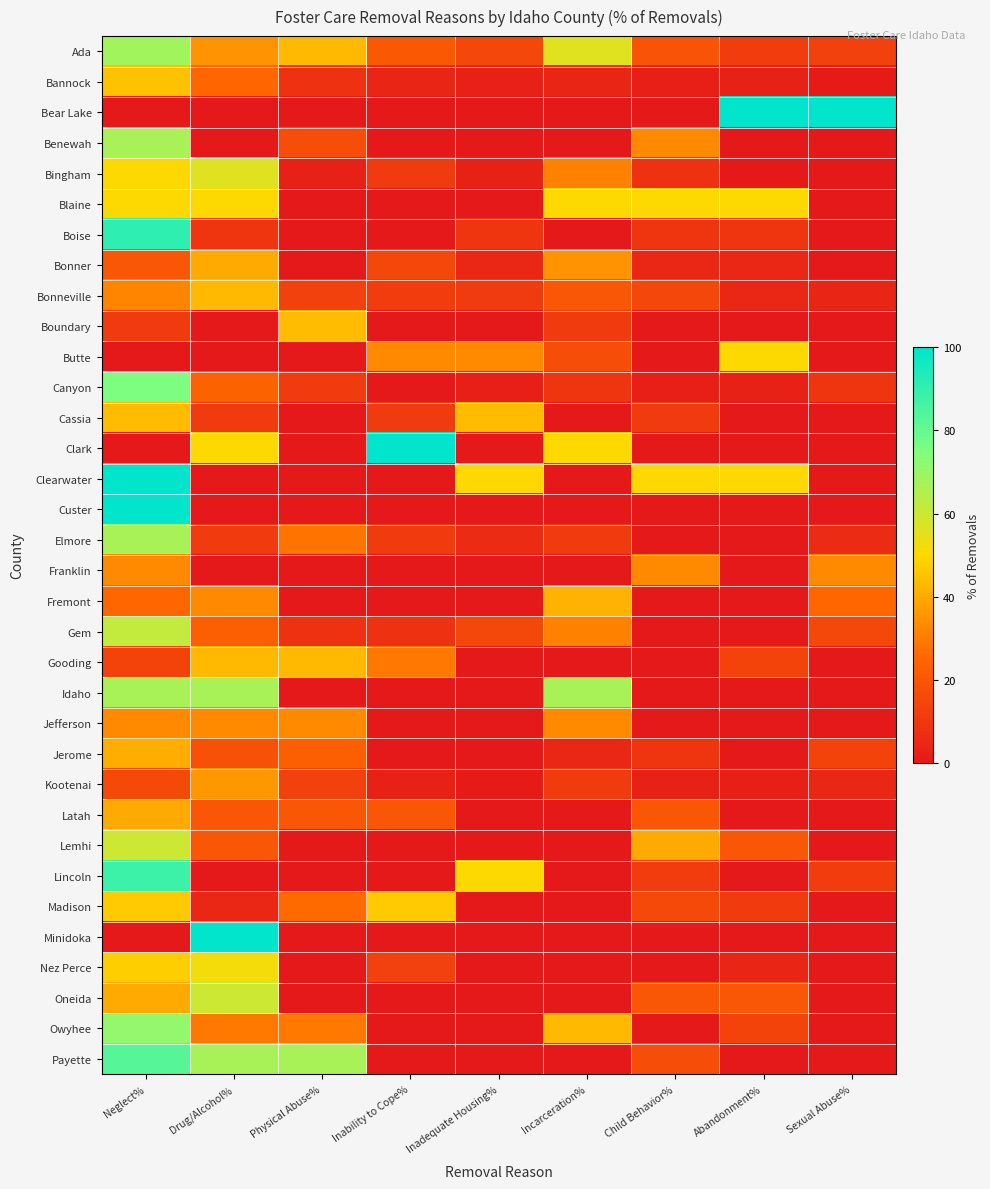

Reading left to right, what are all the values shown in this chart?

Ada: Neglect%=68	Drug/Alcohol%=35	Physical Abuse%=43	Inability to Cope%=21	Inadequate Housing%=15	Incarceration%=56	Child Behavior%=19	Abandonment%=12	Sexual Abuse%=13
Bannock: Neglect%=45	Drug/Alcohol%=25	Physical Abuse%=8	Inability to Cope%=4	Inadequate Housing%=3	Incarceration%=4	Child Behavior%=2	Abandonment%=3	Sexual Abuse%=1
Bear Lake: Neglect%=0	Drug/Alcohol%=0	Physical Abuse%=0	Inability to Cope%=0	Inadequate Housing%=0	Incarceration%=0	Child Behavior%=0	Abandonment%=100	Sexual Abuse%=100
Benewah: Neglect%=67	Drug/Alcohol%=0	Physical Abuse%=17	Inability to Cope%=0	Inadequate Housing%=0	Incarceration%=0	Child Behavior%=33	Abandonment%=0	Sexual Abuse%=0
Bingham: Neglect%=50	Drug/Alcohol%=56	Physical Abuse%=3	Inability to Cope%=11	Inadequate Housing%=3	Incarceration%=31	Child Behavior%=8	Abandonment%=0	Sexual Abuse%=0
Blaine: Neglect%=50	Drug/Alcohol%=50	Physical Abuse%=0	Inability to Cope%=0	Inadequate Housing%=0	Incarceration%=50	Child Behavior%=50	Abandonment%=50	Sexual Abuse%=0
Boise: Neglect%=91	Drug/Alcohol%=9	Physical Abuse%=0	Inability to Cope%=0	Inadequate Housing%=9	Incarceration%=0	Child Behavior%=9	Abandonment%=9	Sexual Abuse%=0
Bonner: Neglect%=20	Drug/Alcohol%=40	Physical Abuse%=0	Inability to Cope%=15	Inadequate Housing%=5	Incarceration%=35	Child Behavior%=5	Abandonment%=5	Sexual Abuse%=0
Bonneville: Neglect%=32	Drug/Alcohol%=43	Physical Abuse%=13	Inability to Cope%=12	Inadequate Housing%=11	Incarceration%=20	Child Behavior%=15	Abandonment%=5	Sexual Abuse%=4
Boundary: Neglect%=11	Drug/Alcohol%=0	Physical Abuse%=44	Inability to Cope%=0	Inadequate Housing%=0	Incarceration%=11	Child Behavior%=0	Abandonment%=0	Sexual Abuse%=0
Butte: Neglect%=0	Drug/Alcohol%=0	Physical Abuse%=0	Inability to Cope%=33	Inadequate Housing%=33	Incarceration%=17	Child Behavior%=0	Abandonment%=50	Sexual Abuse%=0
Canyon: Neglect%=75	Drug/Alcohol%=24	Physical Abuse%=11	Inability to Cope%=0	Inadequate Housing%=2	Incarceration%=9	Child Behavior%=2	Abandonment%=3	Sexual Abuse%=9
Cassia: Neglect%=44	Drug/Alcohol%=11	Physical Abuse%=0	Inability to Cope%=11	Inadequate Housing%=44	Incarceration%=0	Child Behavior%=11	Abandonment%=0	Sexual Abuse%=0
Clark: Neglect%=0	Drug/Alcohol%=50	Physical Abuse%=0	Inability to Cope%=100	Inadequate Housing%=0	Incarceration%=50	Child Behavior%=0	Abandonment%=0	Sexual Abuse%=0
Clearwater: Neglect%=100	Drug/Alcohol%=0	Physical Abuse%=0	Inability to Cope%=0	Inadequate Housing%=50	Incarceration%=0	Child Behavior%=50	Abandonment%=50	Sexual Abuse%=0
Custer: Neglect%=100	Drug/Alcohol%=0	Physical Abuse%=0	Inability to Cope%=0	Inadequate Housing%=0	Incarceration%=0	Child Behavior%=0	Abandonment%=0	Sexual Abuse%=0
Elmore: Neglect%=67	Drug/Alcohol%=11	Physical Abuse%=28	Inability to Cope%=11	Inadequate Housing%=6	Incarceration%=11	Child Behavior%=0	Abandonment%=0	Sexual Abuse%=6
Franklin: Neglect%=33	Drug/Alcohol%=0	Physical Abuse%=0	Inability to Cope%=0	Inadequate Housing%=0	Incarceration%=0	Child Behavior%=33	Abandonment%=0	Sexual Abuse%=33
Fremont: Neglect%=25	Drug/Alcohol%=33	Physical Abuse%=0	Inability to Cope%=0	Inadequate Housing%=0	Incarceration%=42	Child Behavior%=0	Abandonment%=0	Sexual Abuse%=25
Gem: Neglect%=62	Drug/Alcohol%=23	Physical Abuse%=8	Inability to Cope%=8	Inadequate Housing%=15	Incarceration%=31	Child Behavior%=0	Abandonment%=0	Sexual Abuse%=15
Gooding: Neglect%=14	Drug/Alcohol%=43	Physical Abuse%=43	Inability to Cope%=29	Inadequate Housing%=0	Incarceration%=0	Child Behavior%=0	Abandonment%=14	Sexual Abuse%=0
Idaho: Neglect%=67	Drug/Alcohol%=67	Physical Abuse%=0	Inability to Cope%=0	Inadequate Housing%=0	Incarceration%=67	Child Behavior%=0	Abandonment%=0	Sexual Abuse%=0
Jefferson: Neglect%=33	Drug/Alcohol%=33	Physical Abuse%=33	Inability to Cope%=0	Inadequate Housing%=0	Incarceration%=33	Child Behavior%=0	Abandonment%=0	Sexual Abuse%=0
Jerome: Neglect%=41	Drug/Alcohol%=18	Physical Abuse%=23	Inability to Cope%=0	Inadequate Housing%=0	Incarceration%=5	Child Behavior%=9	Abandonment%=0	Sexual Abuse%=14
Kootenai: Neglect%=16	Drug/Alcohol%=36	Physical Abuse%=13	Inability to Cope%=3	Inadequate Housing%=1	Incarceration%=11	Child Behavior%=3	Abandonment%=2	Sexual Abuse%=5
Latah: Neglect%=40	Drug/Alcohol%=20	Physical Abuse%=20	Inability to Cope%=20	Inadequate Housing%=0	Incarceration%=0	Child Behavior%=20	Abandonment%=0	Sexual Abuse%=0
Lemhi: Neglect%=60	Drug/Alcohol%=20	Physical Abuse%=0	Inability to Cope%=0	Inadequate Housing%=0	Incarceration%=0	Child Behavior%=40	Abandonment%=20	Sexual Abuse%=0
Lincoln: Neglect%=88	Drug/Alcohol%=0	Physical Abuse%=0	Inability to Cope%=0	Inadequate Housing%=50	Incarceration%=0	Child Behavior%=12	Abandonment%=0	Sexual Abuse%=12
Madison: Neglect%=47	Drug/Alcohol%=5	Physical Abuse%=26	Inability to Cope%=47	Inadequate Housing%=0	Incarceration%=0	Child Behavior%=16	Abandonment%=11	Sexual Abuse%=0
Minidoka: Neglect%=0	Drug/Alcohol%=100	Physical Abuse%=0	Inability to Cope%=0	Inadequate Housing%=0	Incarceration%=0	Child Behavior%=0	Abandonment%=0	Sexual Abuse%=0
Nez Perce: Neglect%=48	Drug/Alcohol%=52	Physical Abuse%=0	Inability to Cope%=13	Inadequate Housing%=0	Incarceration%=0	Child Behavior%=0	Abandonment%=4	Sexual Abuse%=0
Oneida: Neglect%=40	Drug/Alcohol%=60	Physical Abuse%=0	Inability to Cope%=0	Inadequate Housing%=0	Incarceration%=0	Child Behavior%=20	Abandonment%=20	Sexual Abuse%=0
Owyhee: Neglect%=71	Drug/Alcohol%=29	Physical Abuse%=29	Inability to Cope%=0	Inadequate Housing%=0	Incarceration%=43	Child Behavior%=0	Abandonment%=14	Sexual Abuse%=0
Payette: Neglect%=83	Drug/Alcohol%=67	Physical Abuse%=67	Inability to Cope%=0	Inadequate Housing%=0	Incarceration%=0	Child Behavior%=17	Abandonment%=0	Sexual Abuse%=0